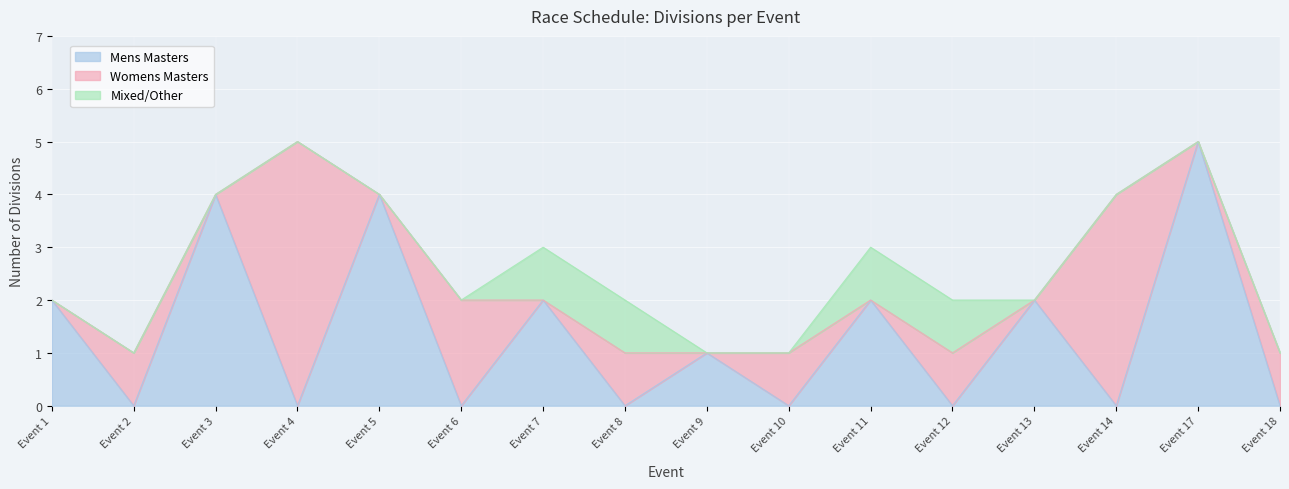

At which category is the sum across all series the highest?

Event 4